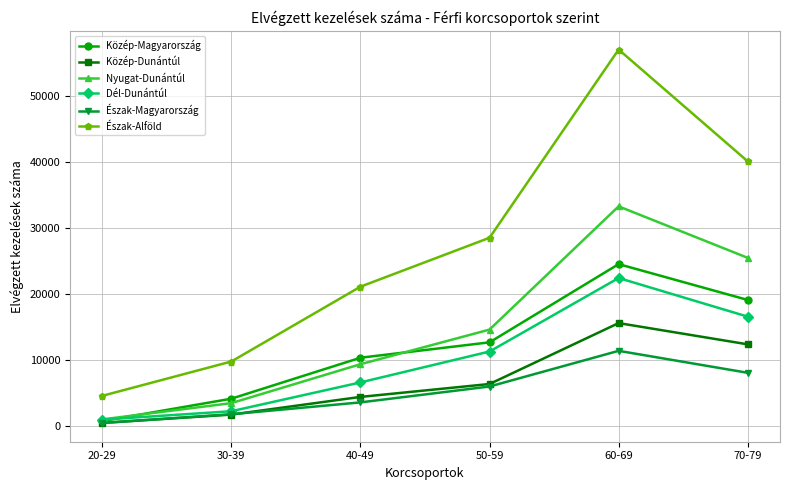

The Észak-Alföld series shows 9728 at 30-39. True or false?

True